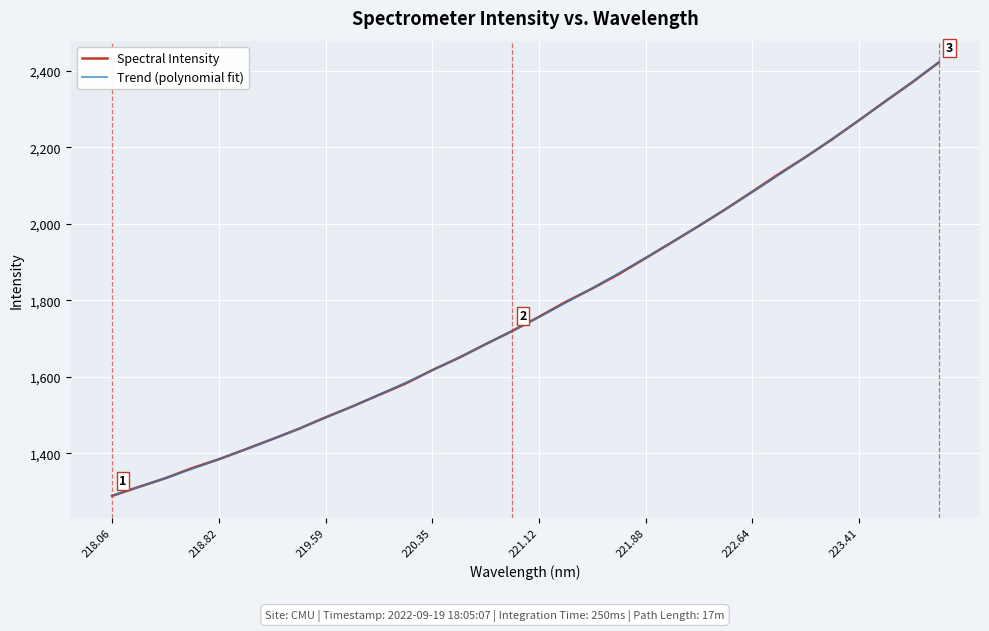

True or false: Spectral Intensity has a value of 1617.8 at 220.35.

True